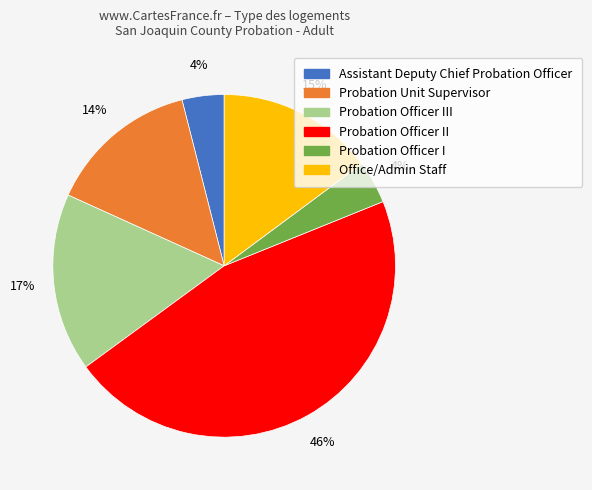

To the nearest percent, what is the average slice percentage?

17%